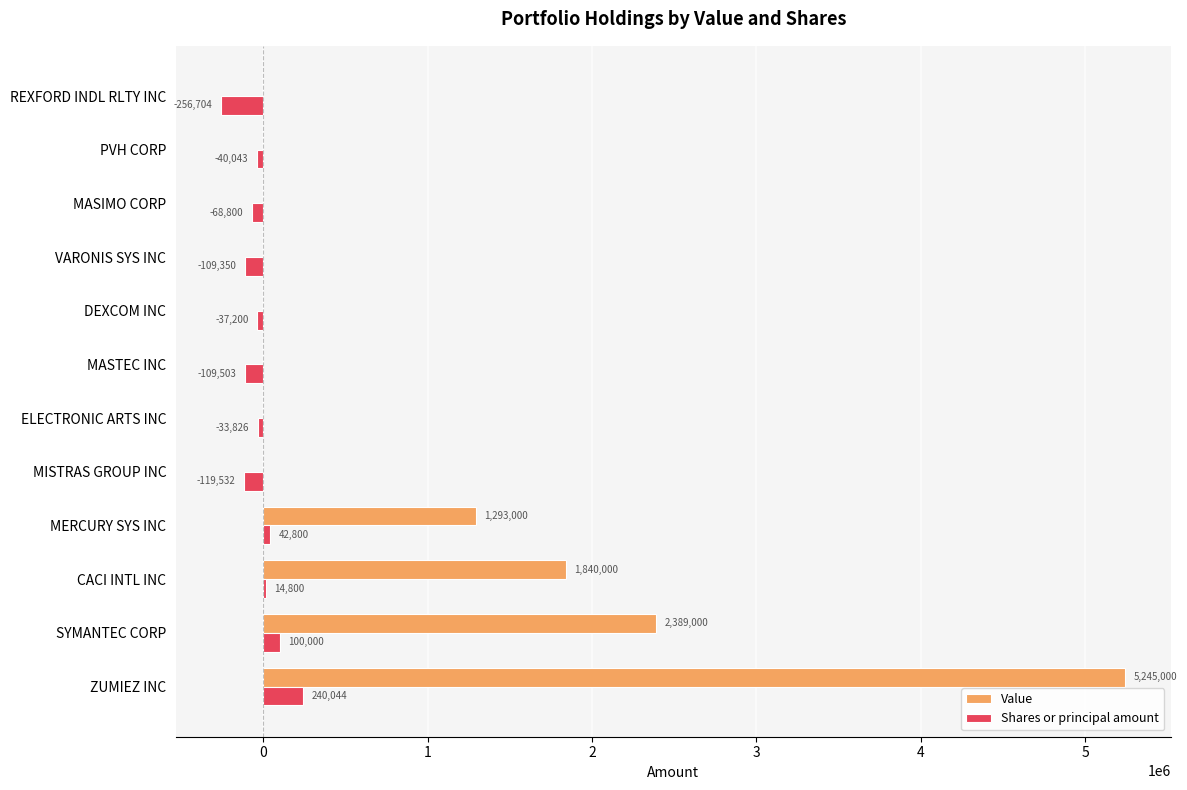

At which category is the sum across all series the highest?

ZUMIEZ INC